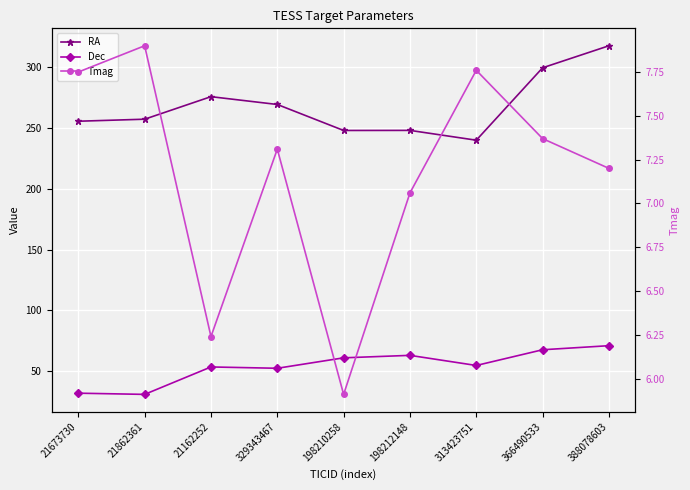

How many values in the RA series exceed 257?

5